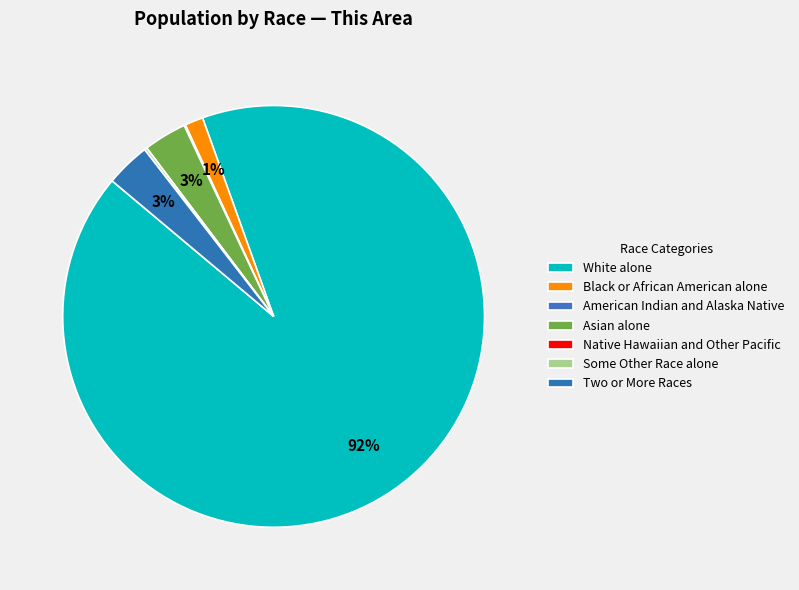

Does Native Hawaiian and Other Pacific represent more than half of the total?

No